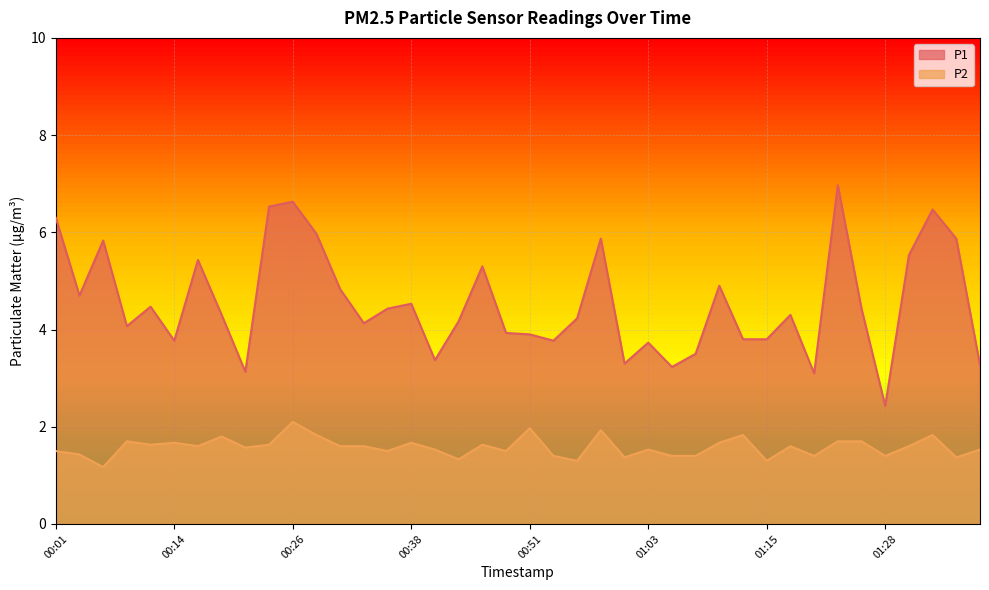

What is the label of the 23rd point from the left?

00:55